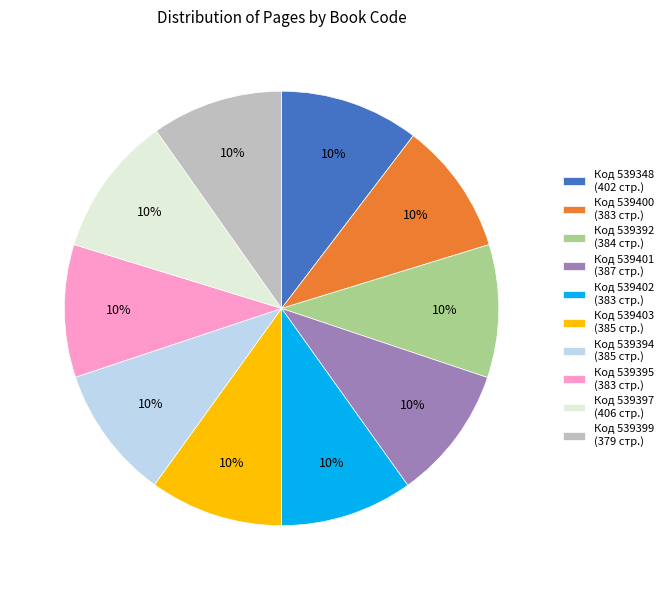

To the nearest percent, what percentage of the pie is Код 539348 (402 стр.)?

10%